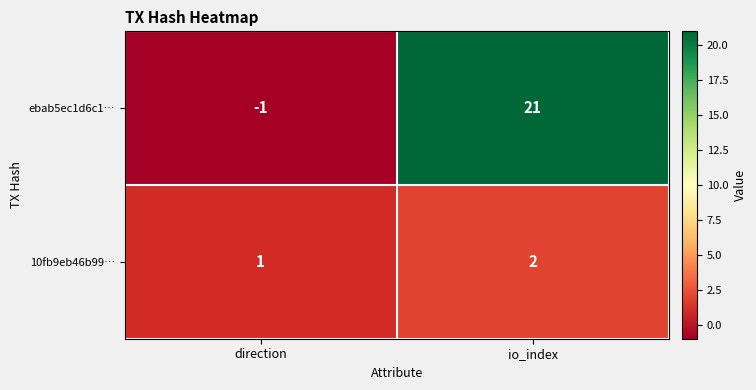

Is it true that 10fb9eb46b99… equals 3 at io_index?

False